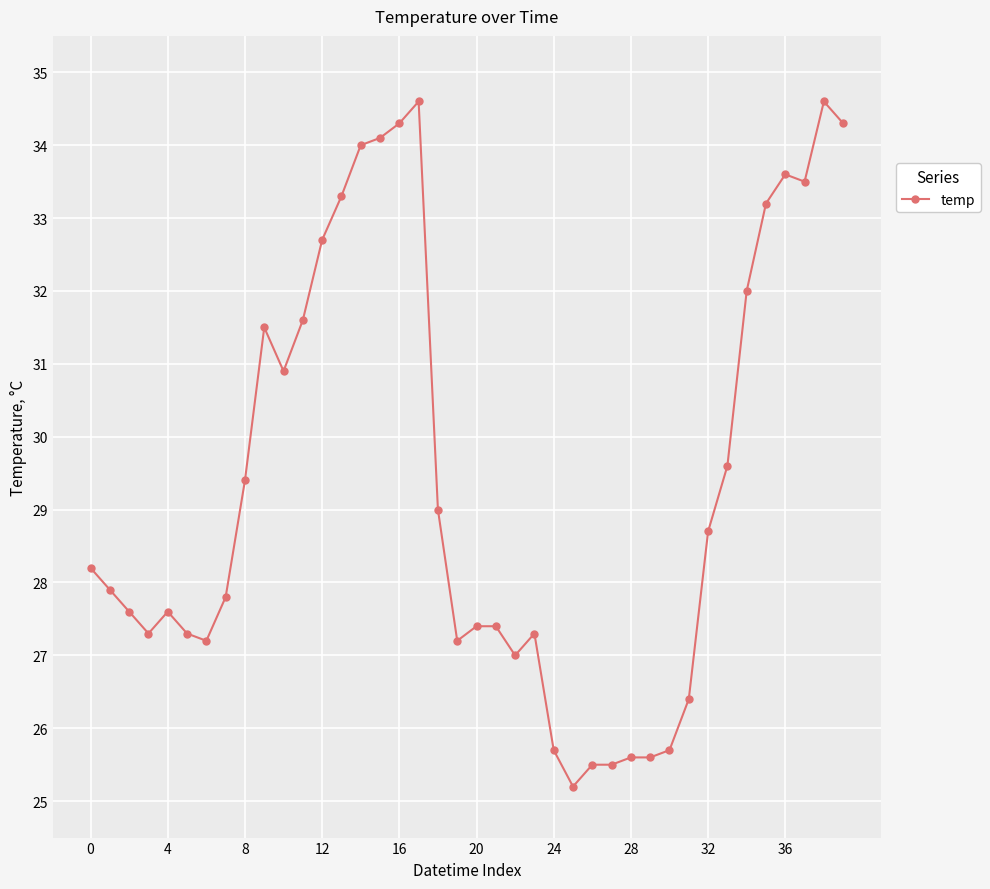

What is the value of the 33rd point from the left?

28.7